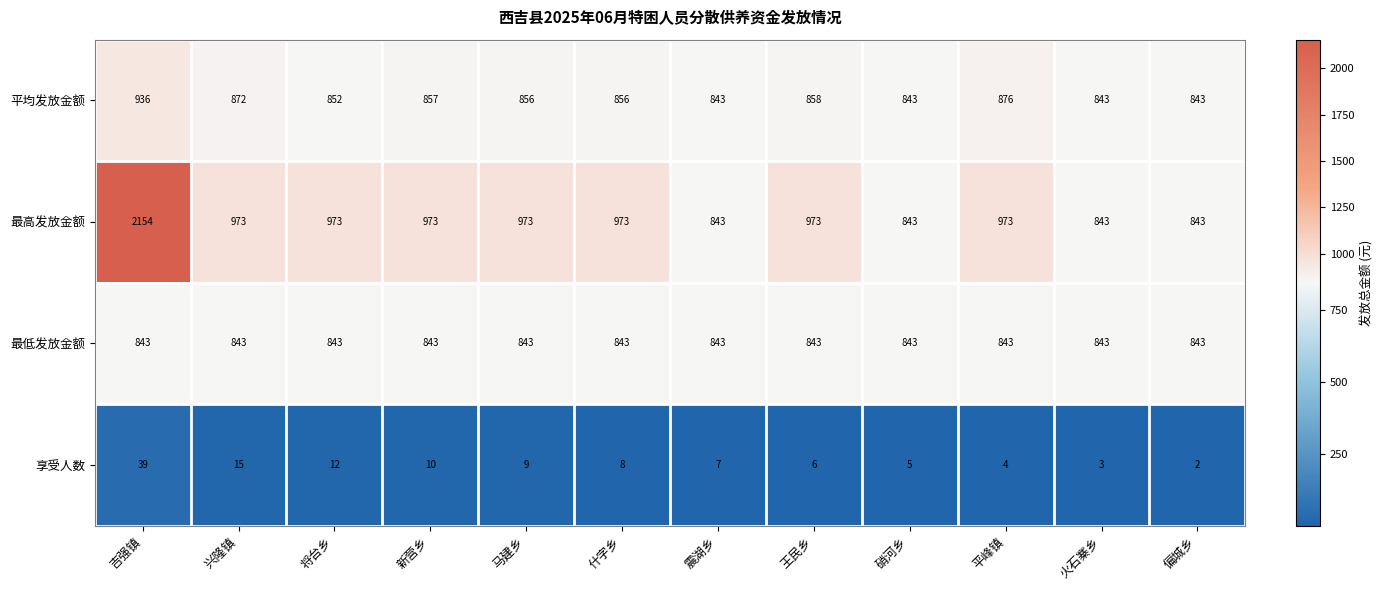

How many distinct data groups are displayed?

4